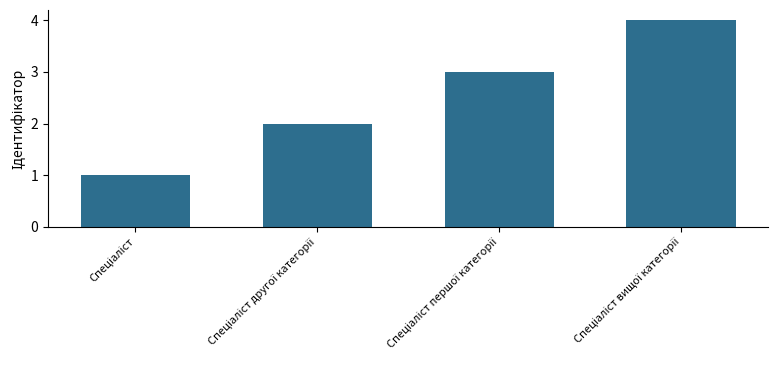

What is the maximum value shown in the chart?

4